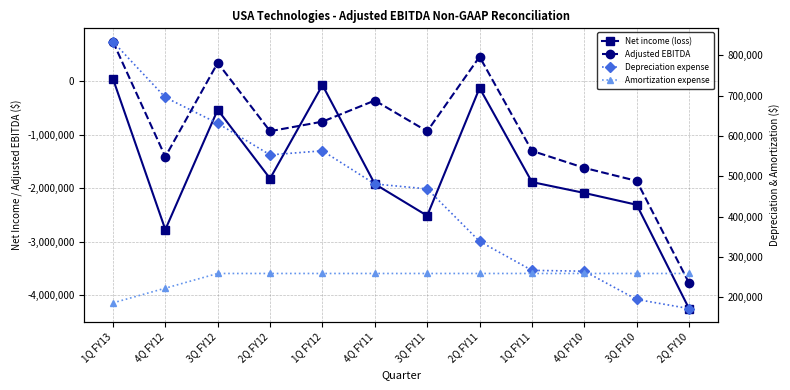

Reading left to right, list all the values displayed in this chart.

Net income (loss): 39140	-2772605	-538618	-1821061	-78954	-1923054	-2514268	-133131	-1886614	-2089801	-2310138	-4245356
Adjusted EBITDA: 730707	-1414879	336029	-938400	-760088	-366069	-940170	450126	-1304960	-1622376	-1864758	-3769466
Depreciation expense: 834006	695609	631330	552990	563125	480703	468611	338358	266306	264273	194169	171441
Amortization expense: 185600	222100	258600	258600	258600	258600	258600	258600	258600	258600	258600	258600